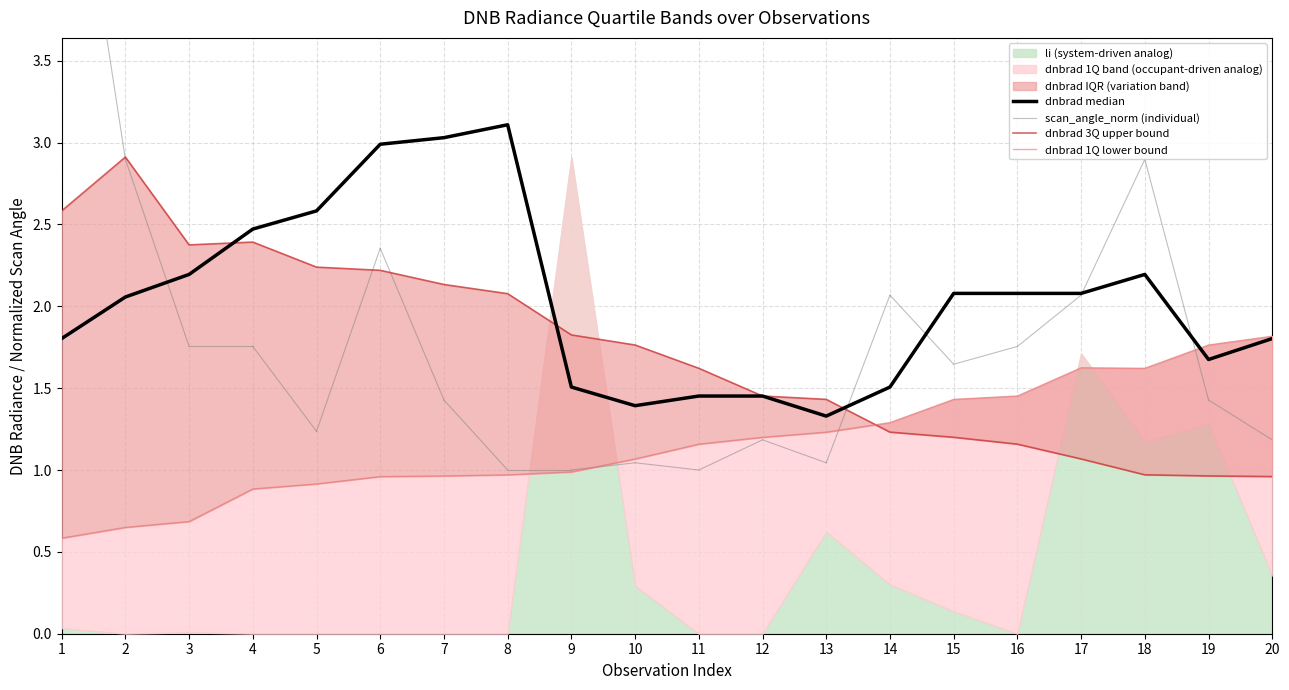

Rank the series at 15 from lowest to highest value.

dnbrad_q3, dnbrad_q1, dnbrad_median